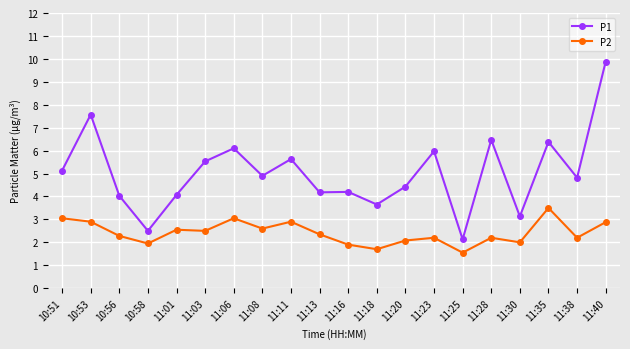

What are all the series names shown in the legend?

P1, P2